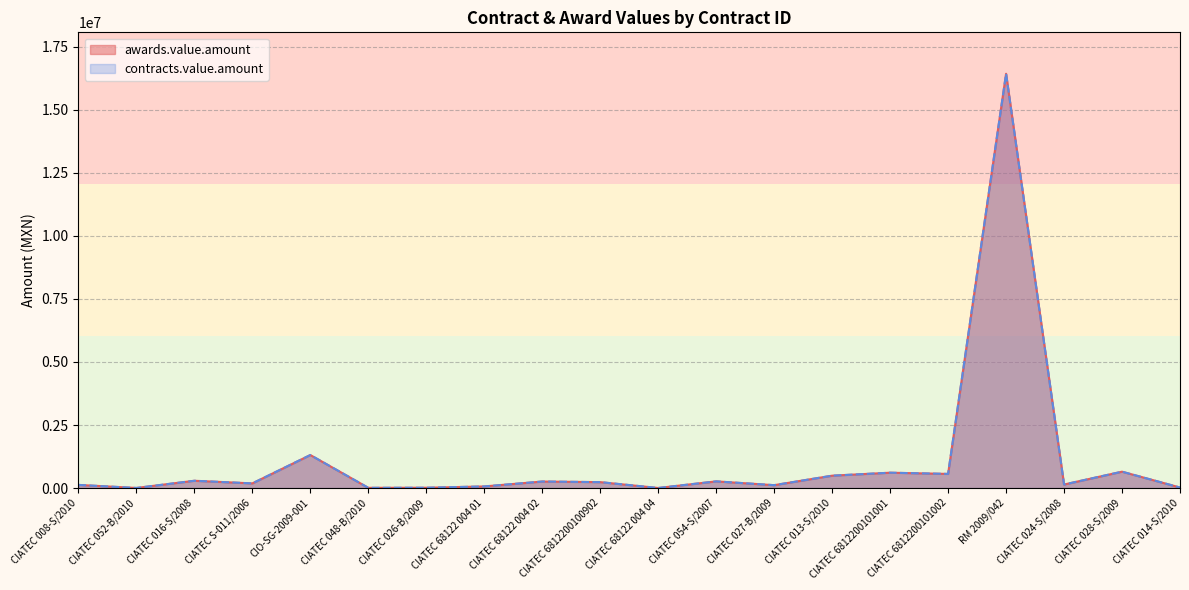

Which series changed the most between CIATEC 026-B/2009 and CIATEC 028-S/2009?

awards.value.amount